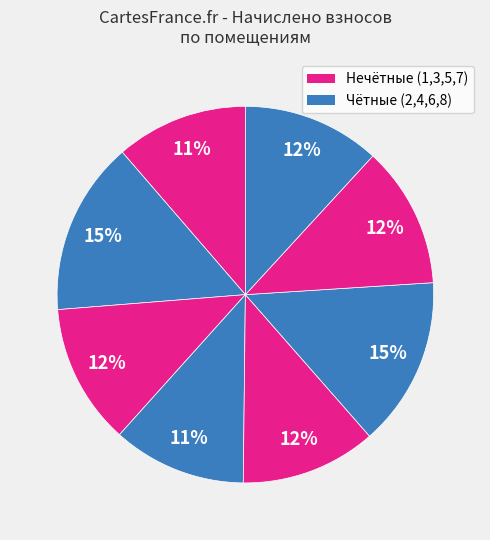

How many slices are in this pie chart?

8